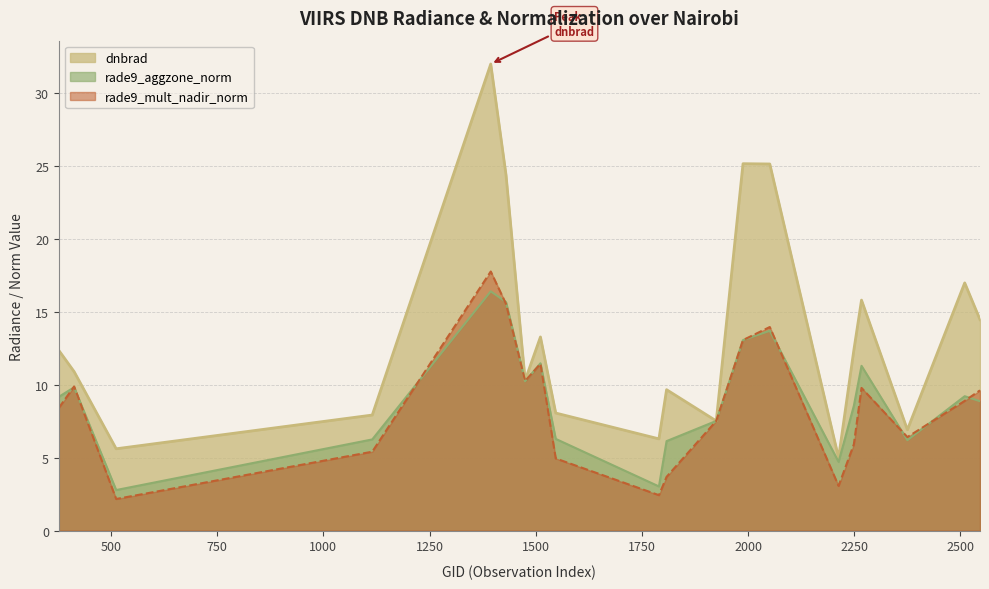

After their last crossing, which series has the higher values: rade9_mult_nadir_norm or dnbrad?

dnbrad